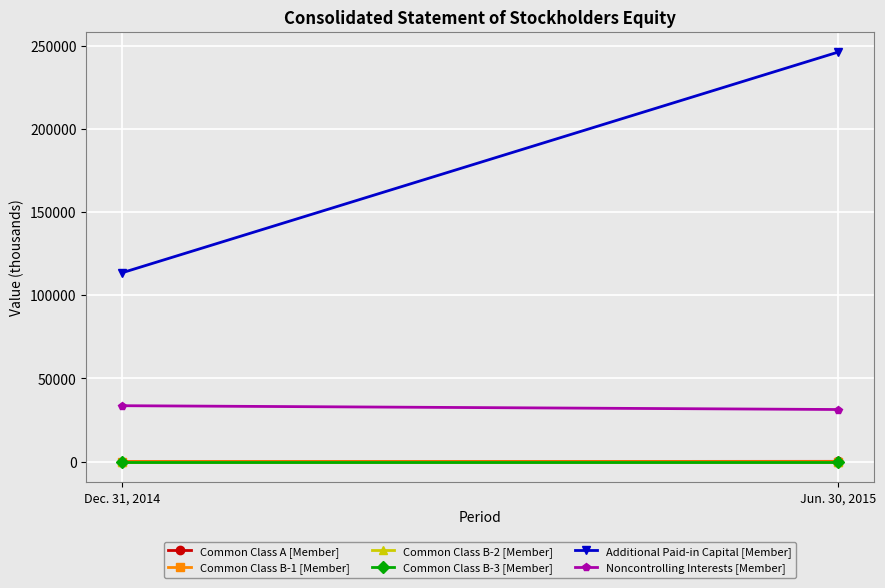

What is the difference between the Common Class B-1 [Member] values at Jun. 30, 2015 and Dec. 31, 2014?

4